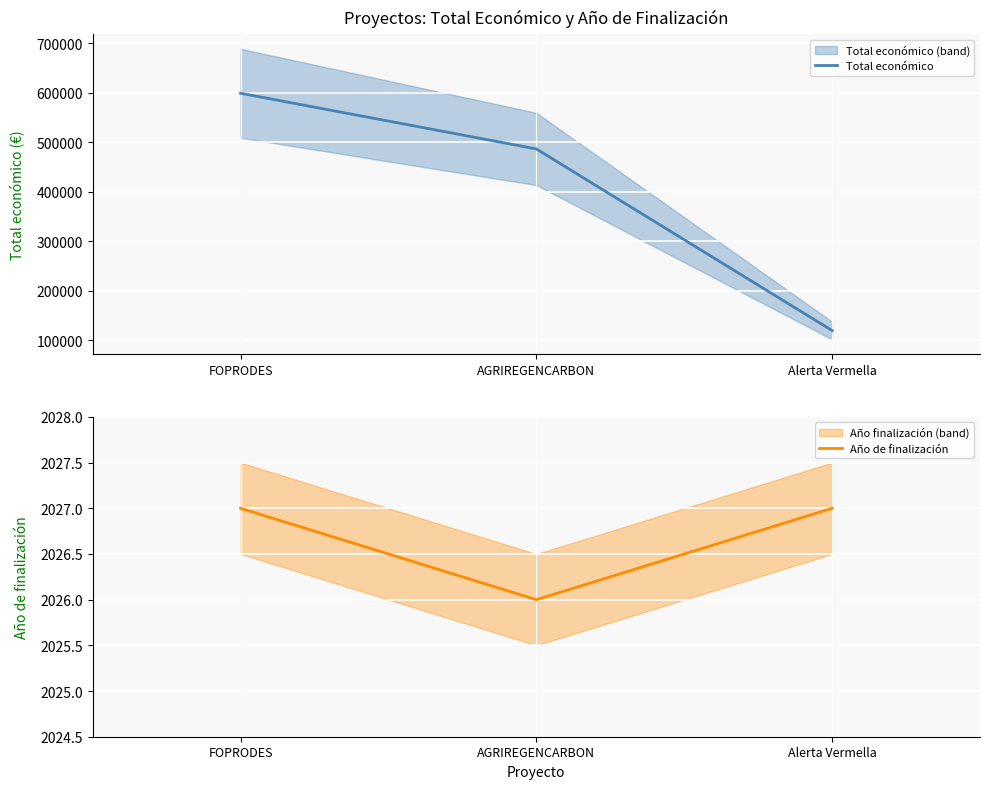

The value of Año de finalización at AGRIREGENCARBON is 1030. True or false?

False